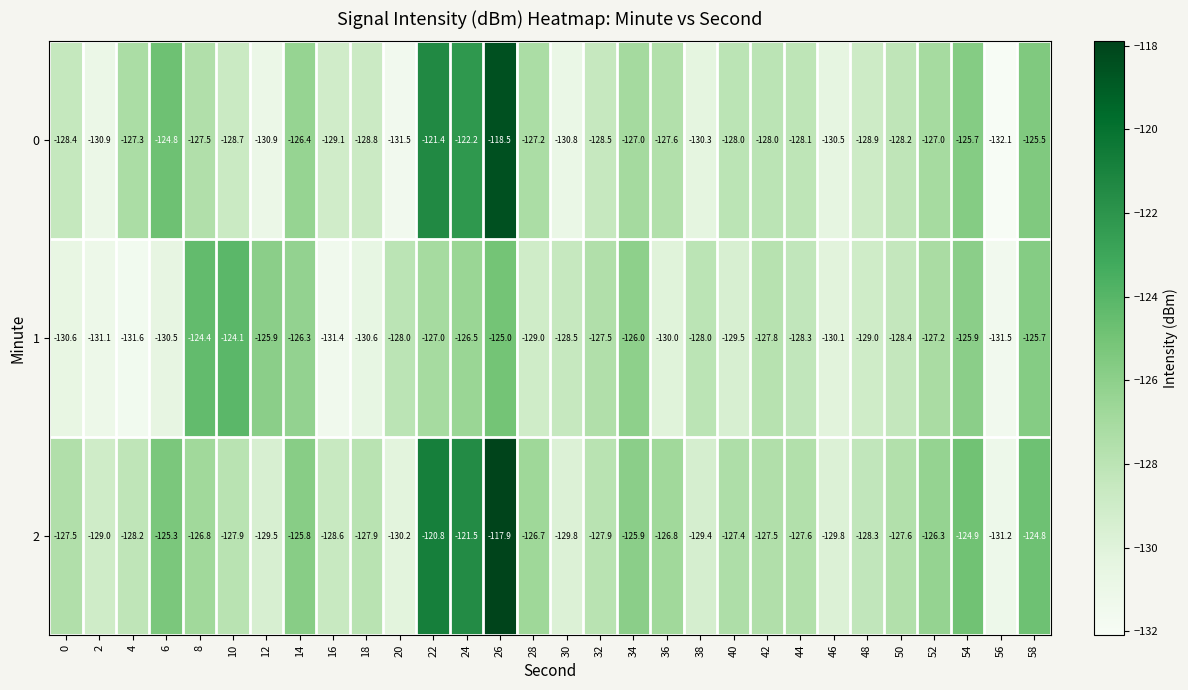

What is the greatest value displayed?

-117.9